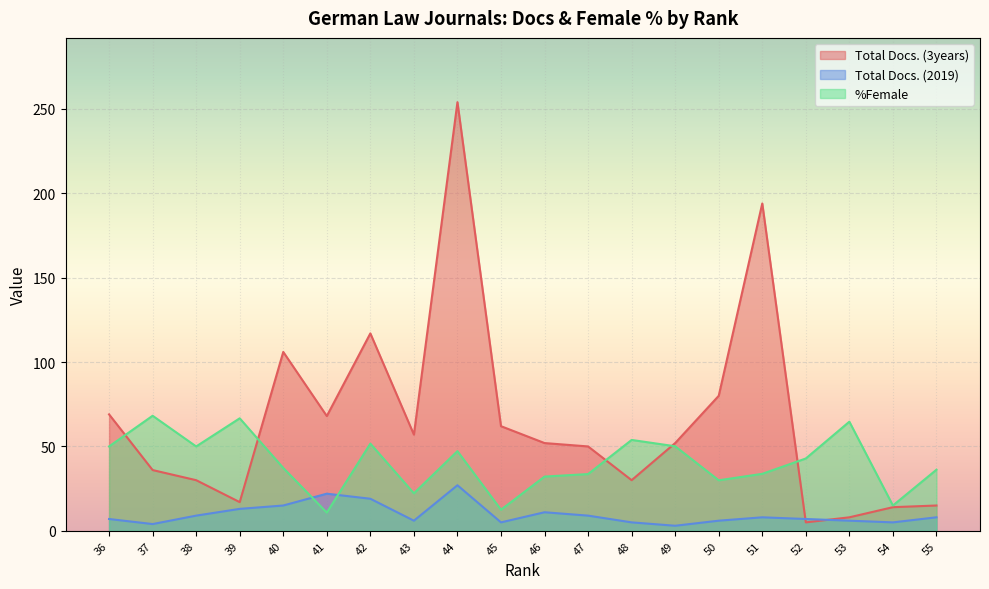

Which category has the highest value across all series?

44